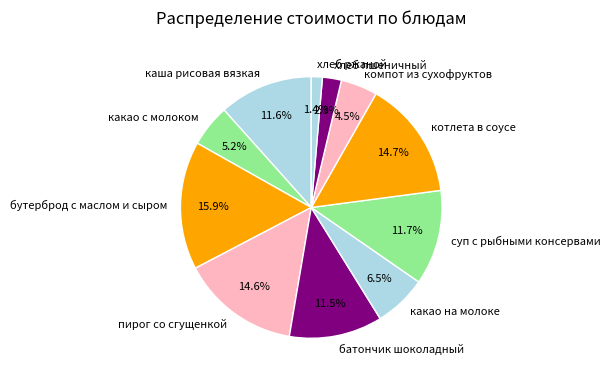

Which category has the smallest portion of the pie?

хлеб ржаной